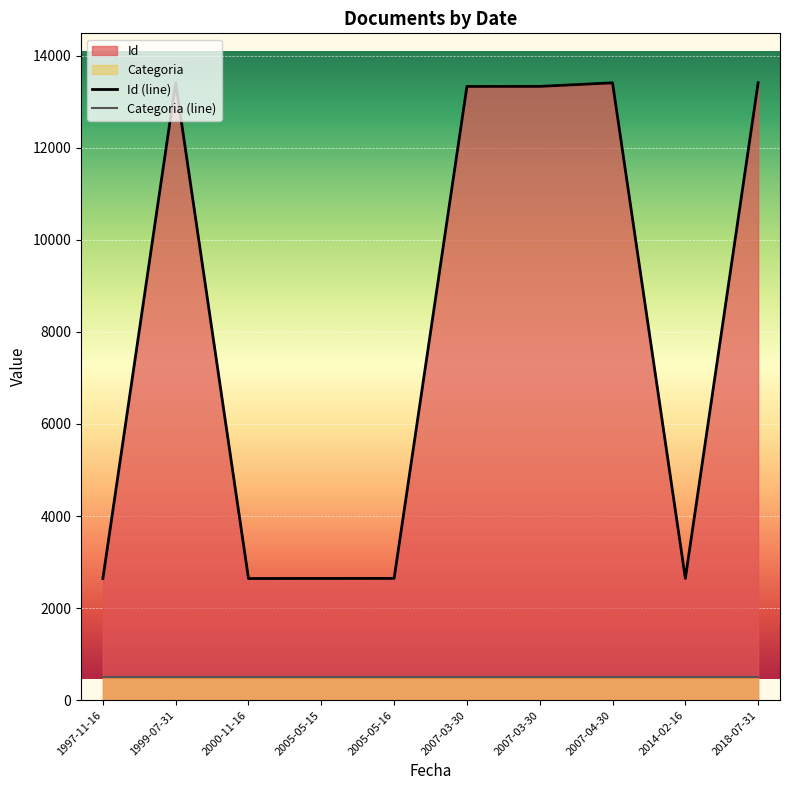

What is the sum of all Categoria values?

5120